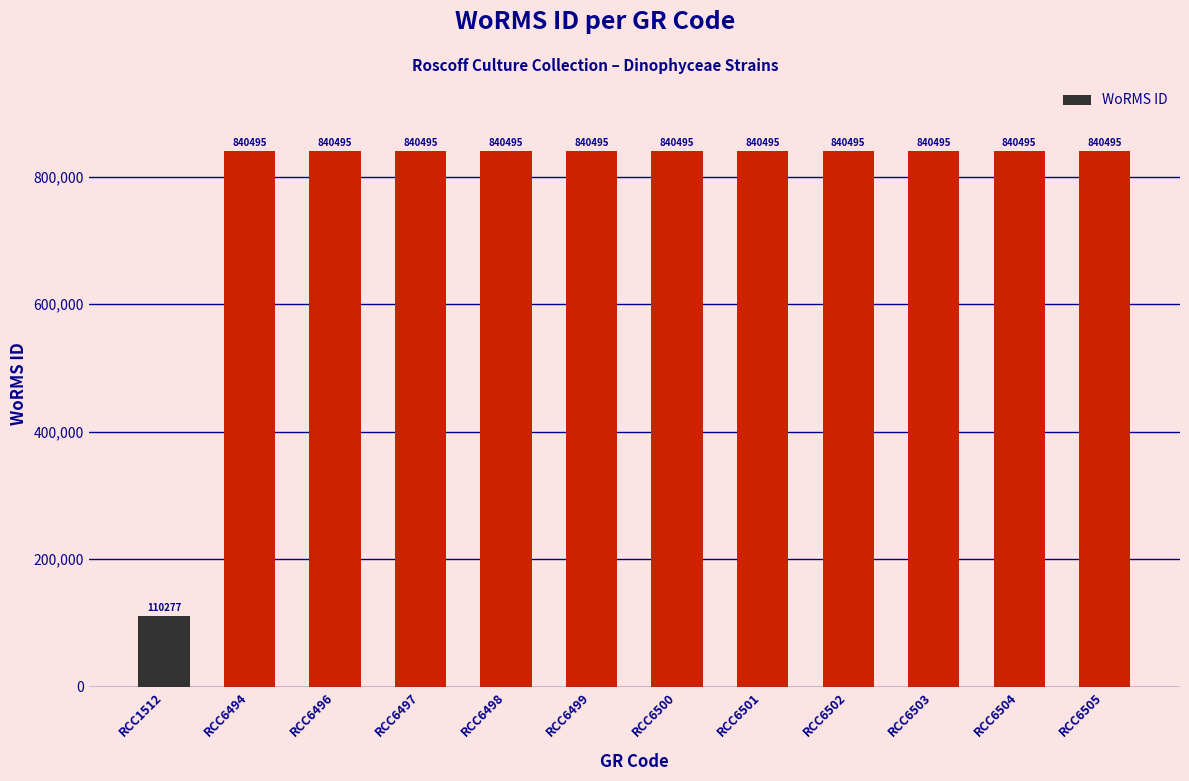

The chart shows a value of 560345 at RCC6502. True or false?

False